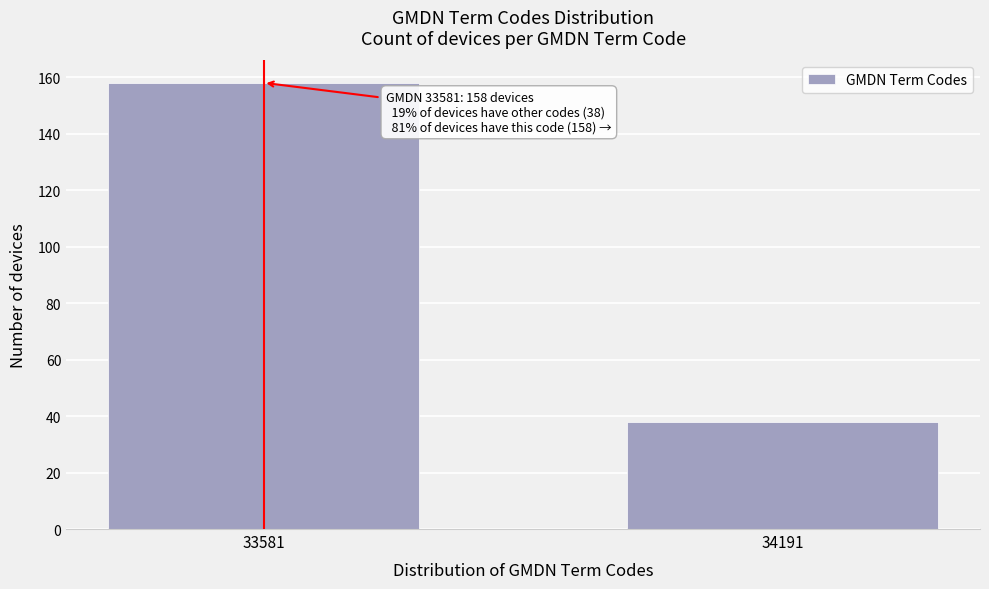

Reading left to right, transcribe all the data shown in this chart.

33581=158	34191=38